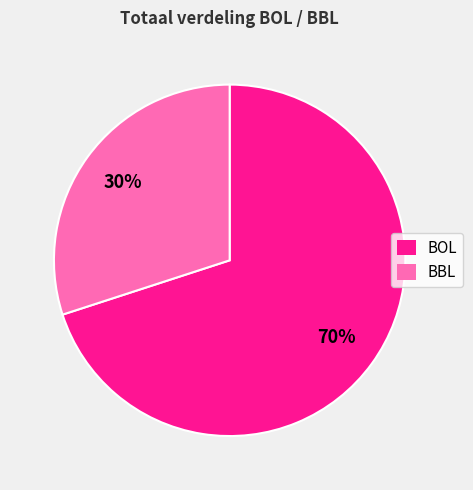

To the nearest percent, what is the difference between the BOL and BBL slice percentages?

40%